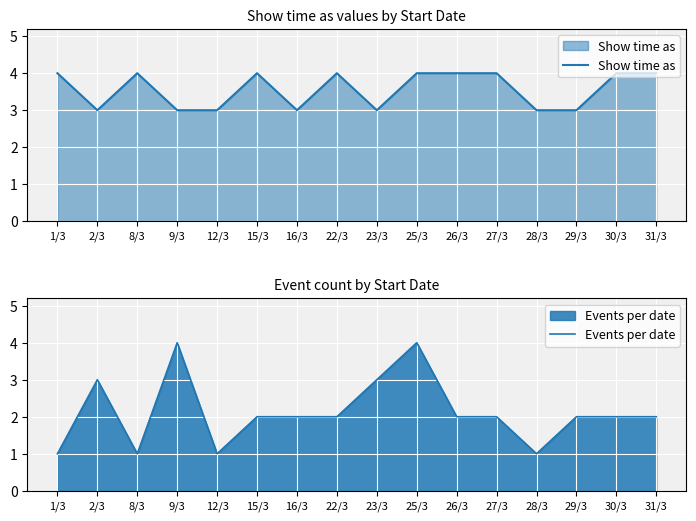

True or false: Show time as has more than 2 points higher than both neighbors.

True